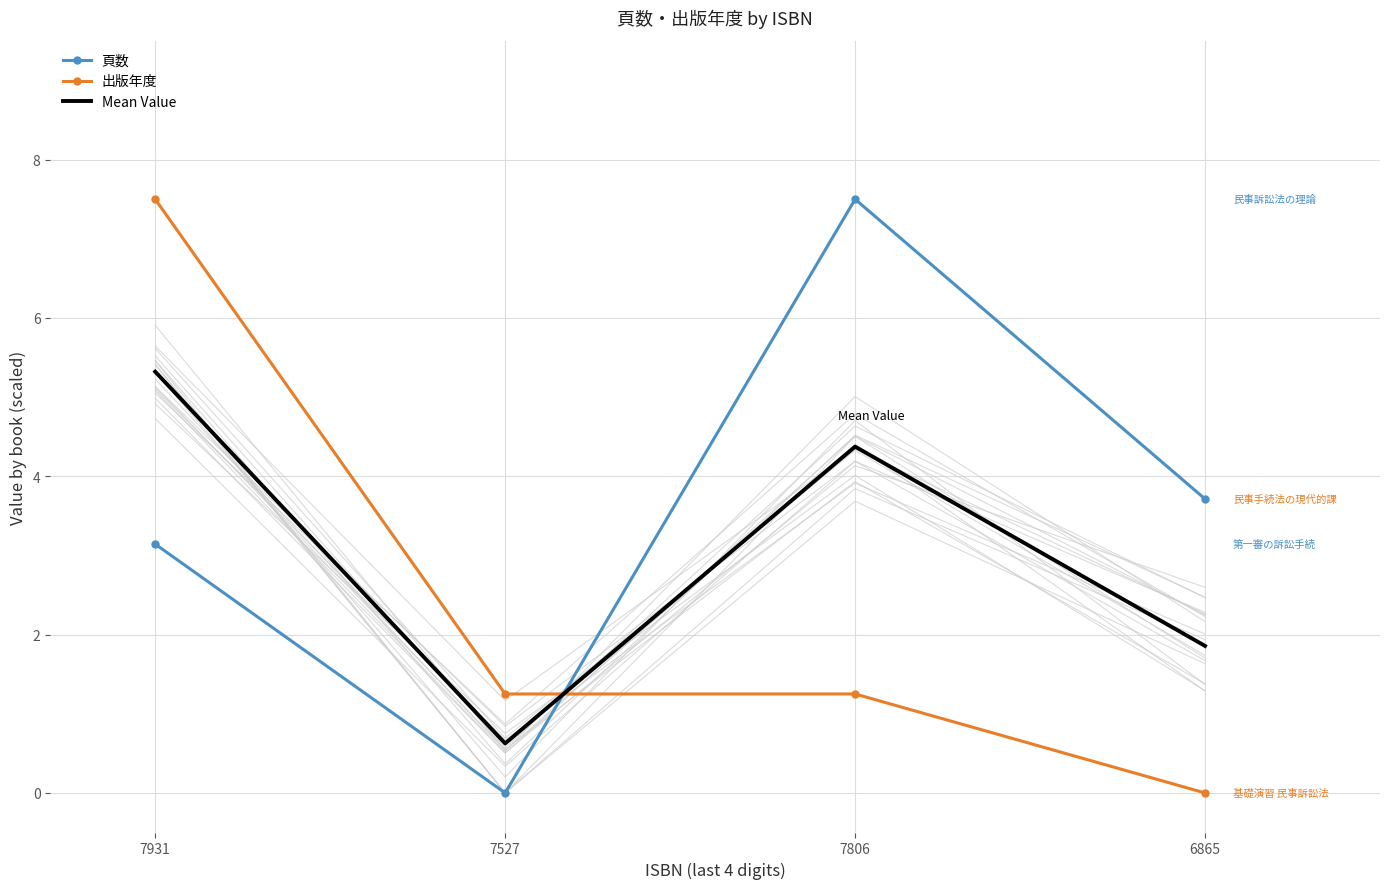

Reading left to right, transcribe all the data shown in this chart.

頁数: 3.1	0.0	7.5	3.7
出版年度: 7.5	1.2	1.2	0.0
Mean Value: 5.3	0.6	4.4	1.9